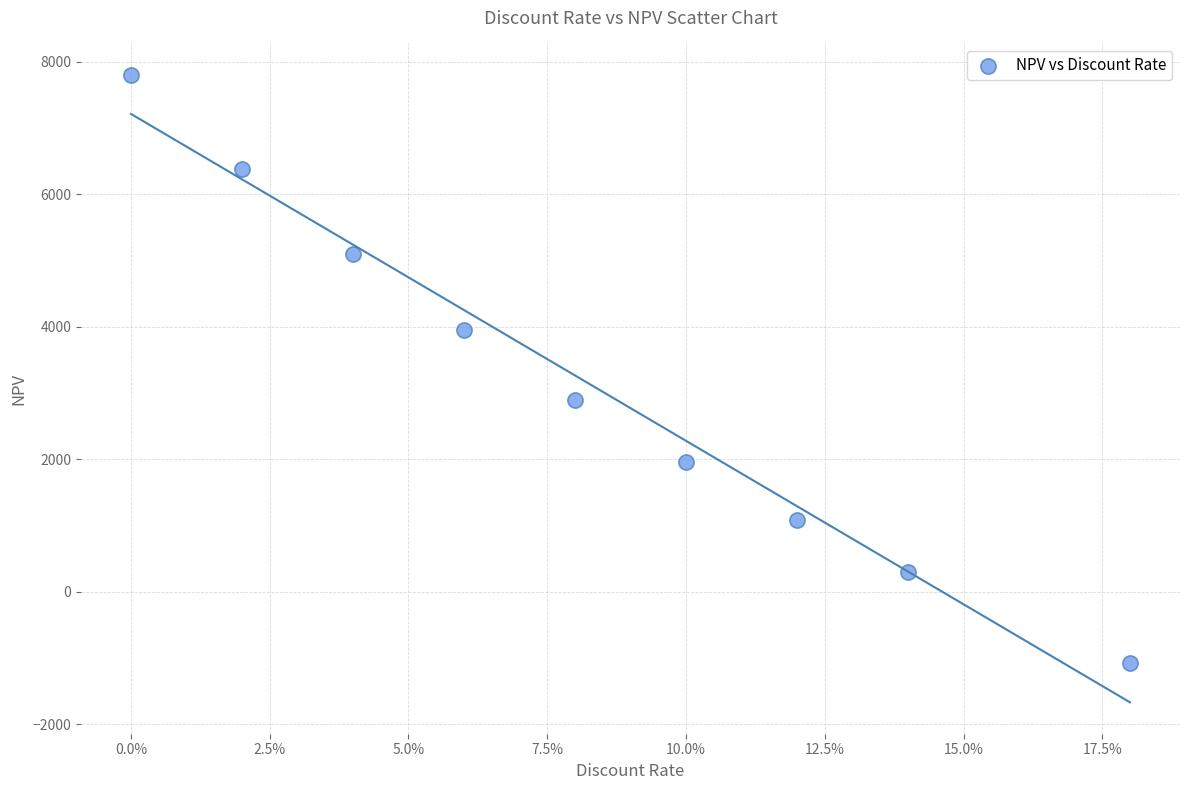

What Y value in the scatter plot is closest to 3362?

2897.2